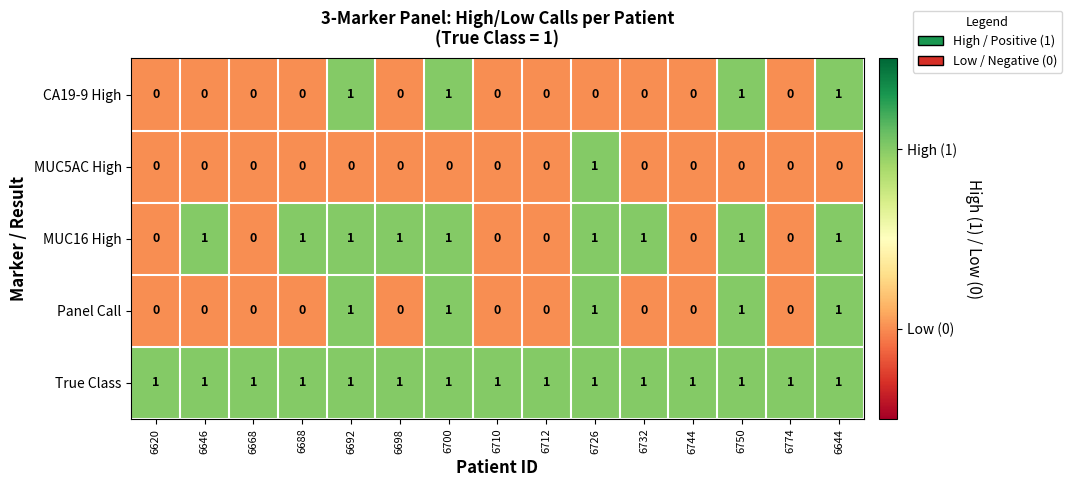

Count the MUC5AC High values in the range 0 to 1.

15